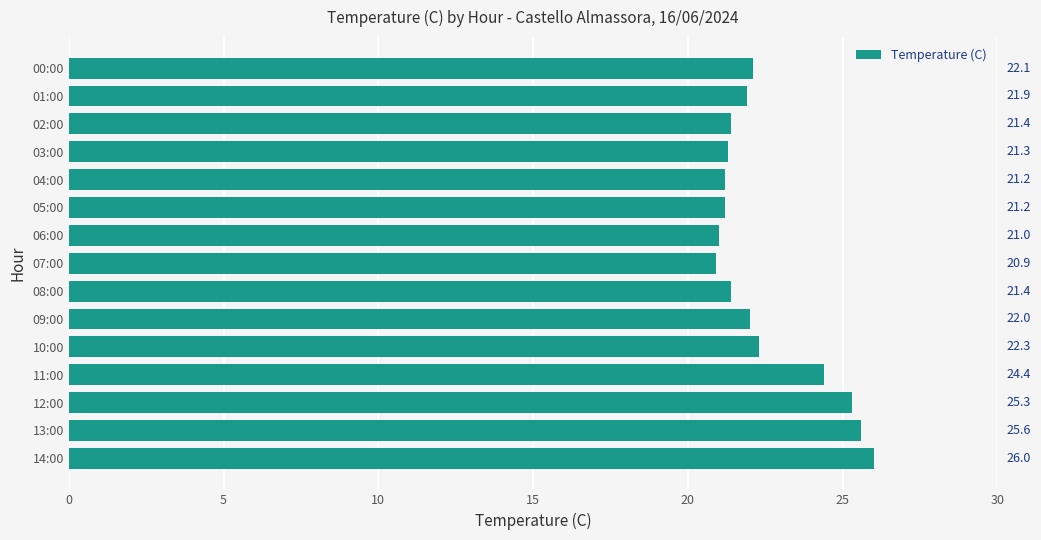

What is the change in value from 10:00 to 01:00?

-0.4